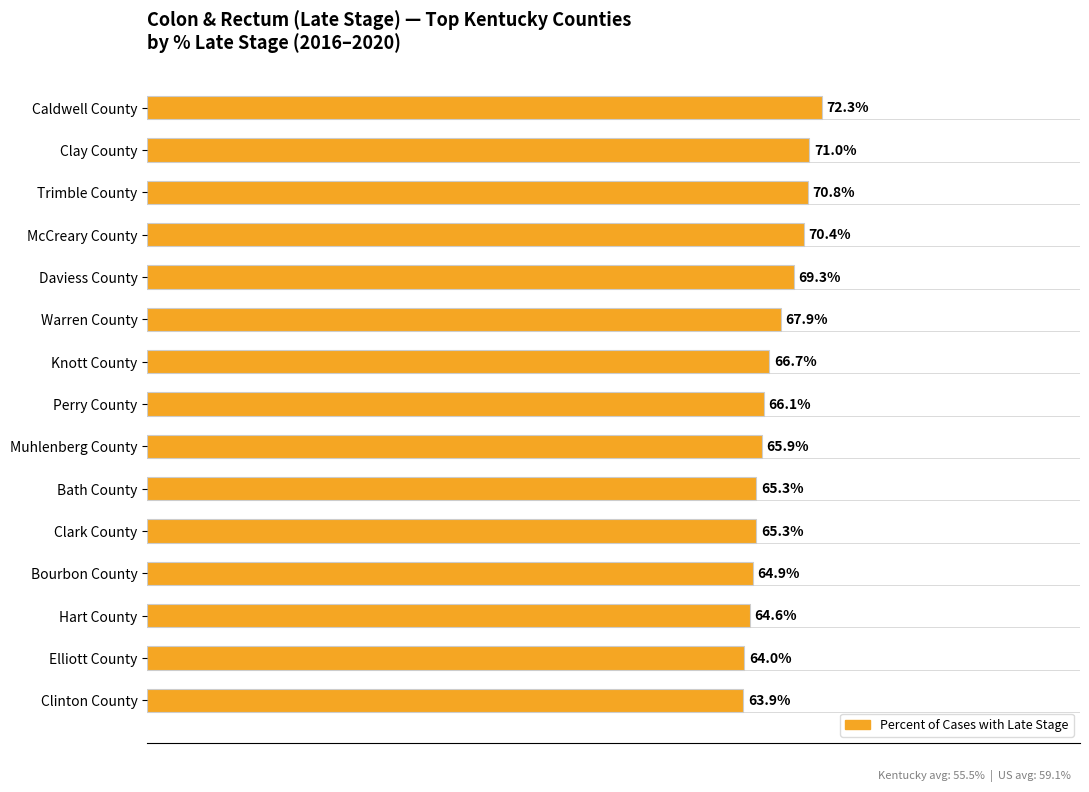

Which category has the highest value across all series?

Caldwell County